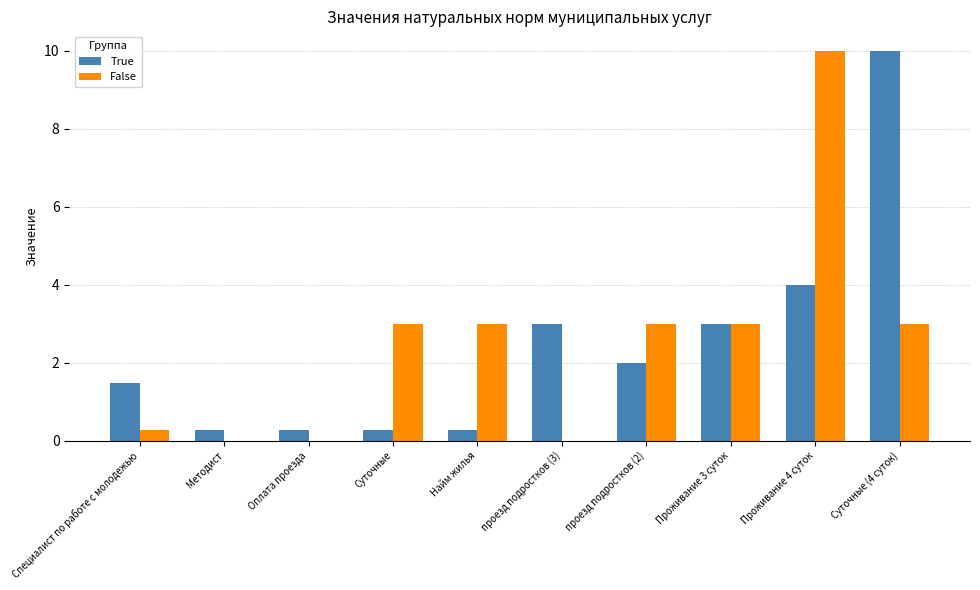

What is the average value of the False series?

2.5